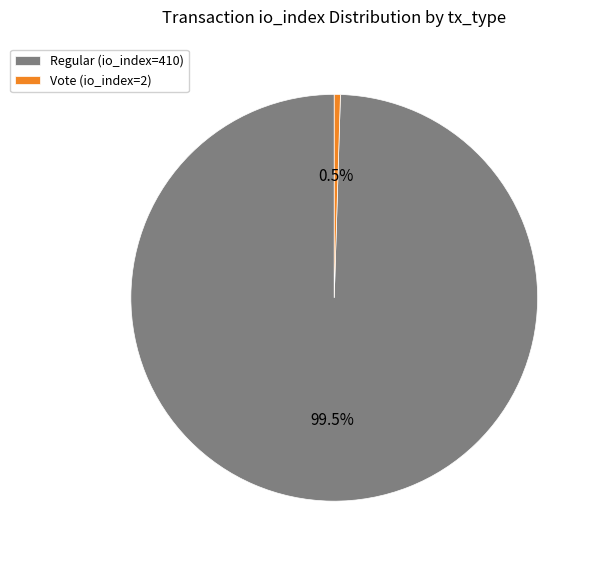

Rank the categories by value from highest to lowest.

Regular (io_index=410), Vote (io_index=2)